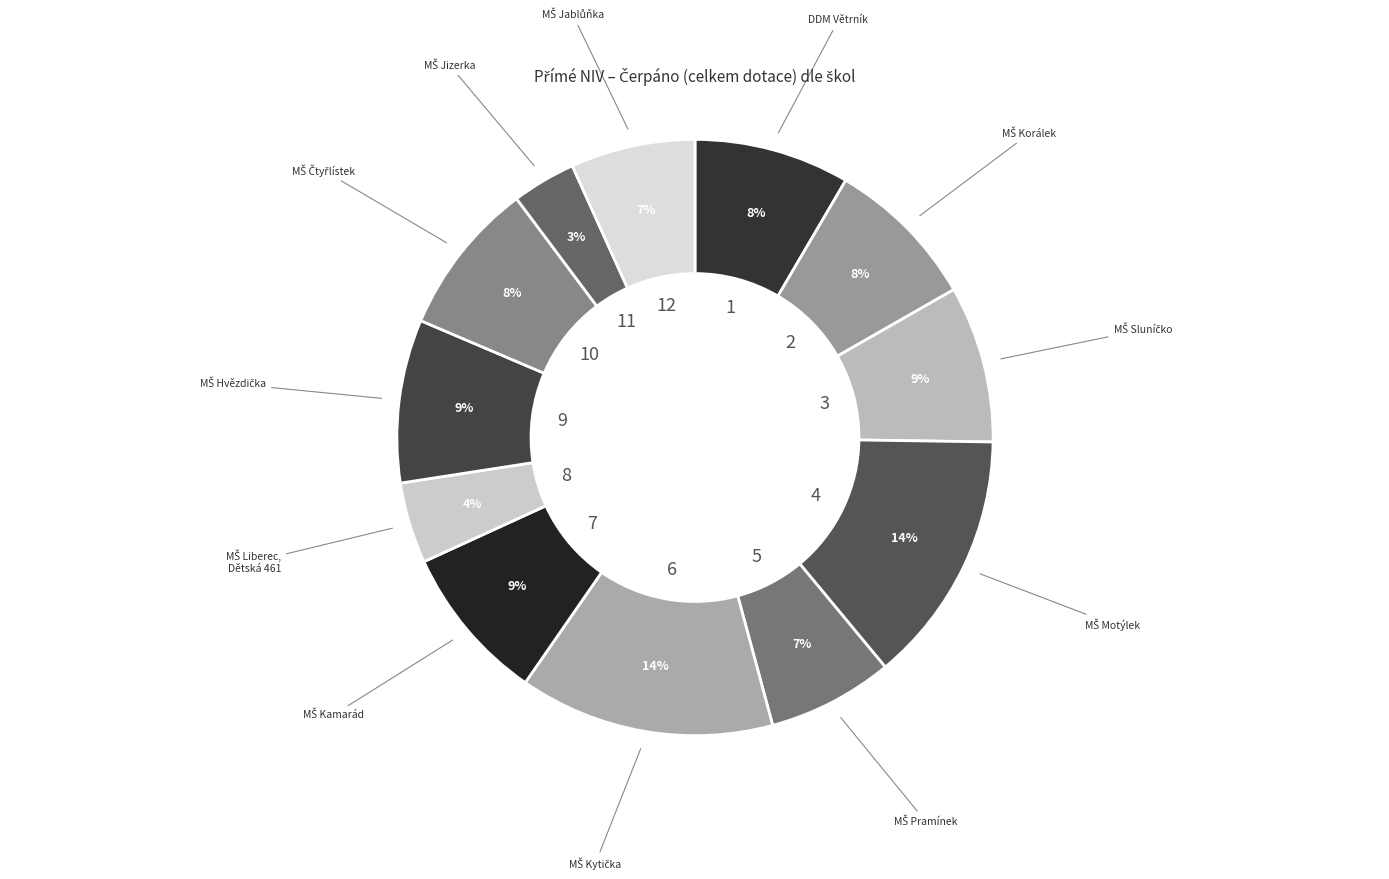

Count the number of slices in the pie.

12